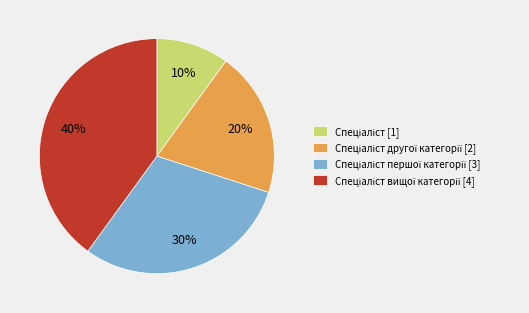

Is there a majority slice in this chart?

No